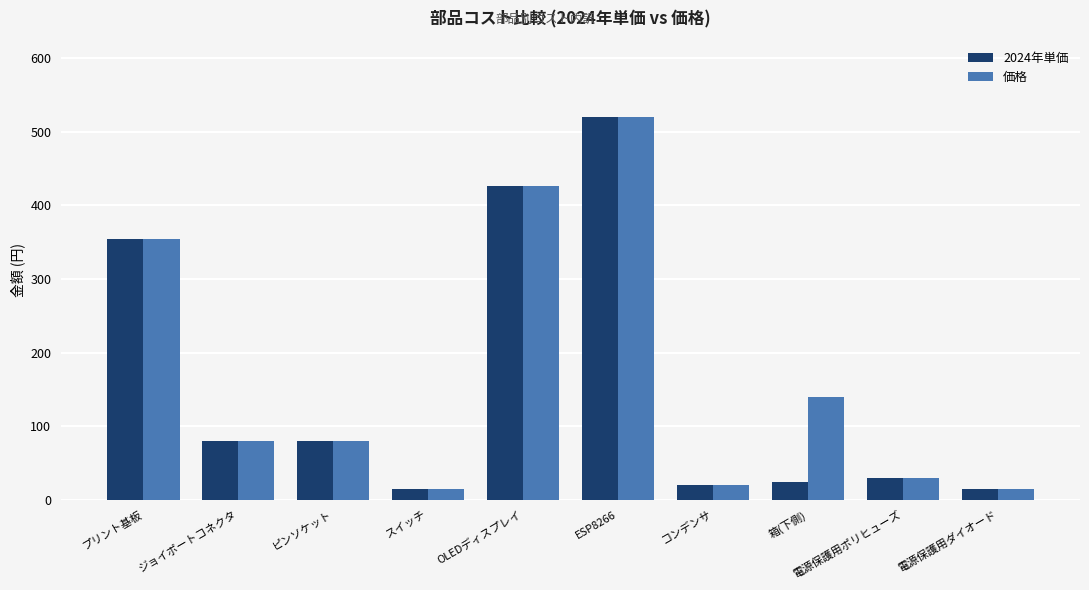

What is the highest value of the 価格 series?

520.0